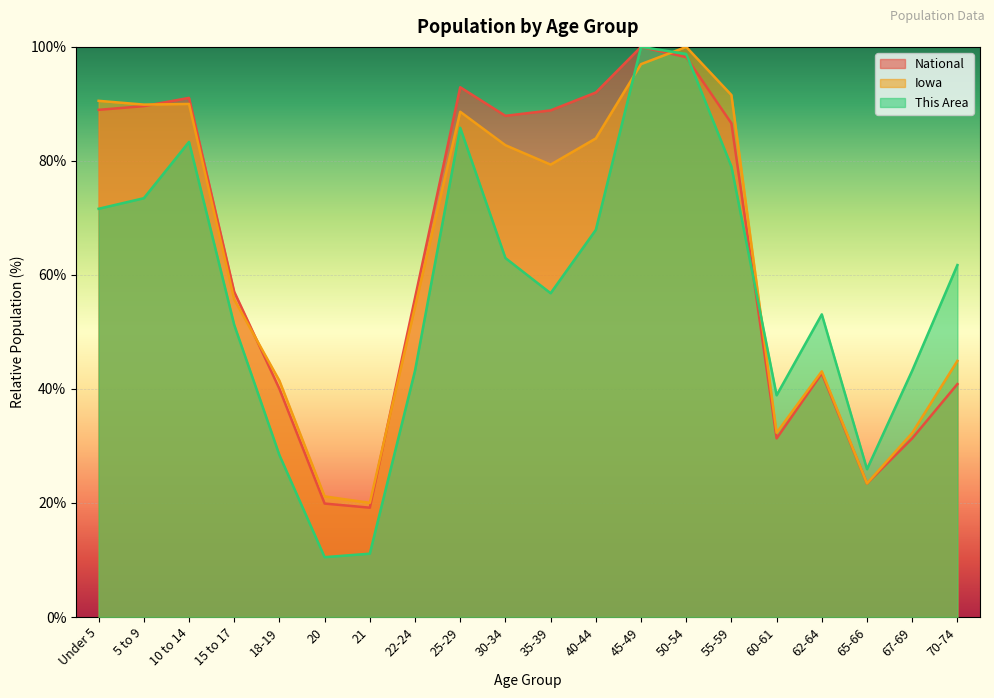

At 67-69, list the series in order from largest to smallest.

This Area, Iowa, National